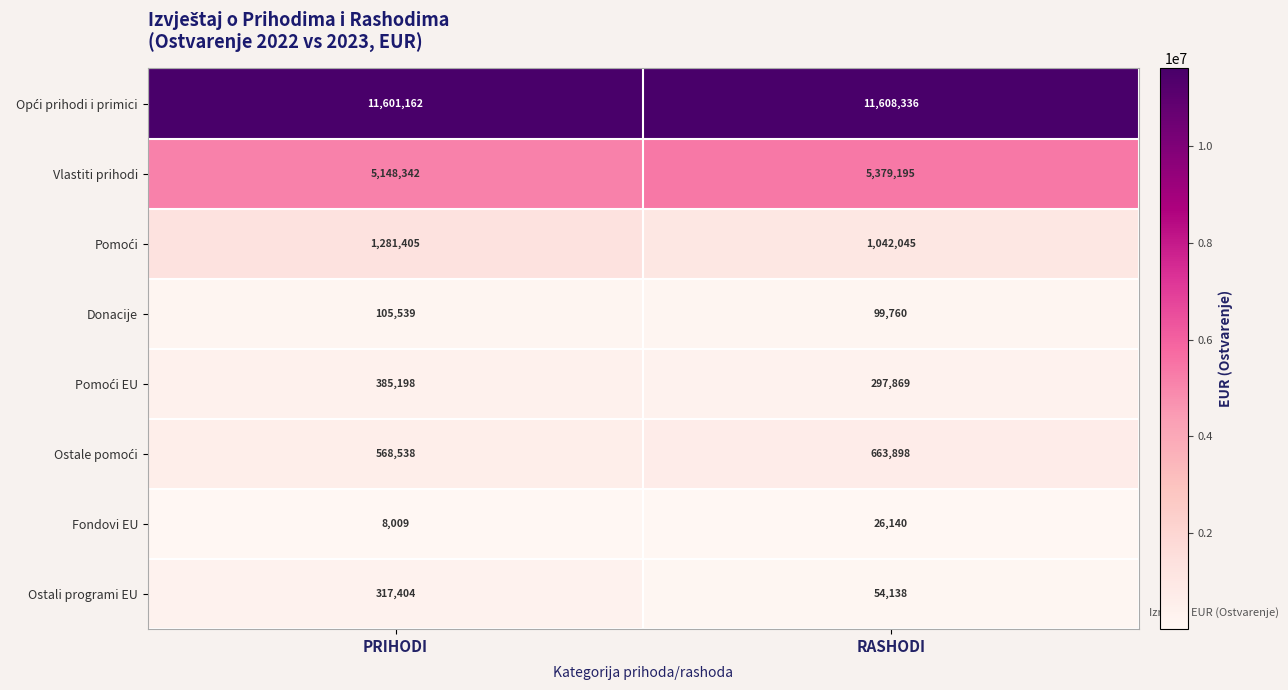

What is the difference between the Donacije values at PRIHODI and RASHODI?

5779